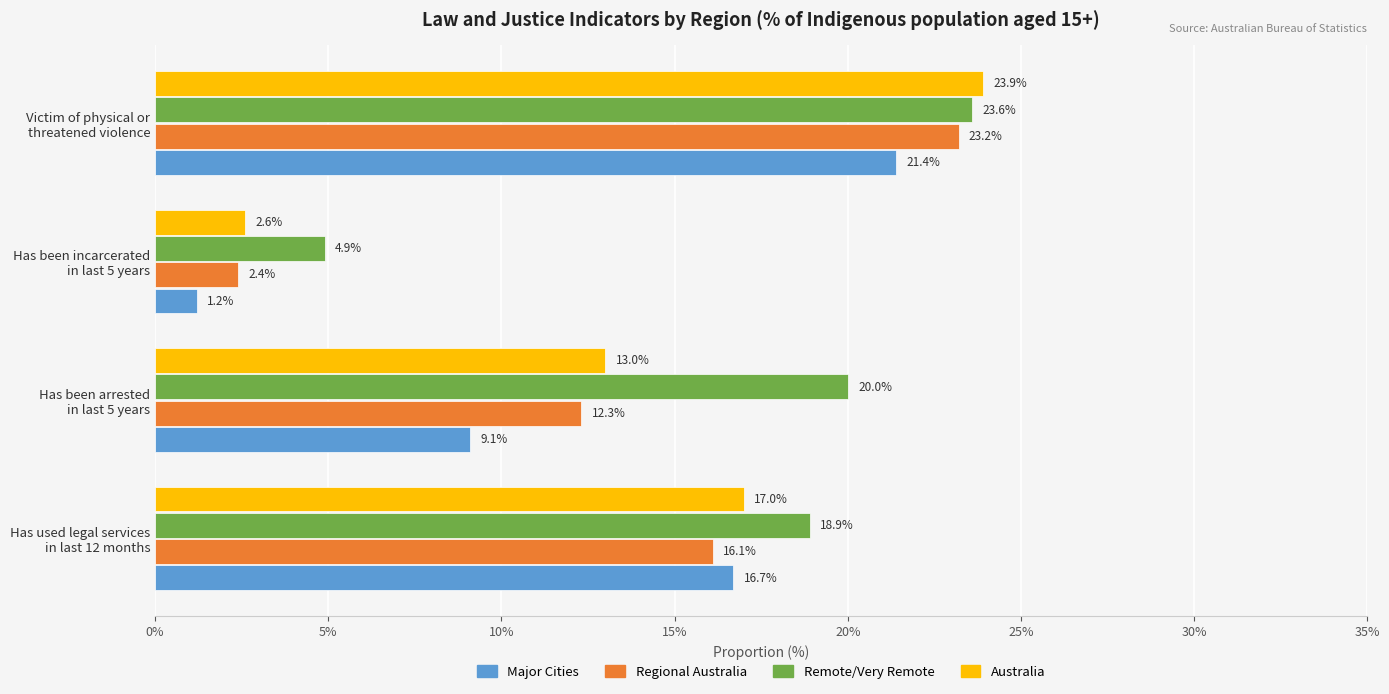

At how many categories does at least one series exceed 18?

3